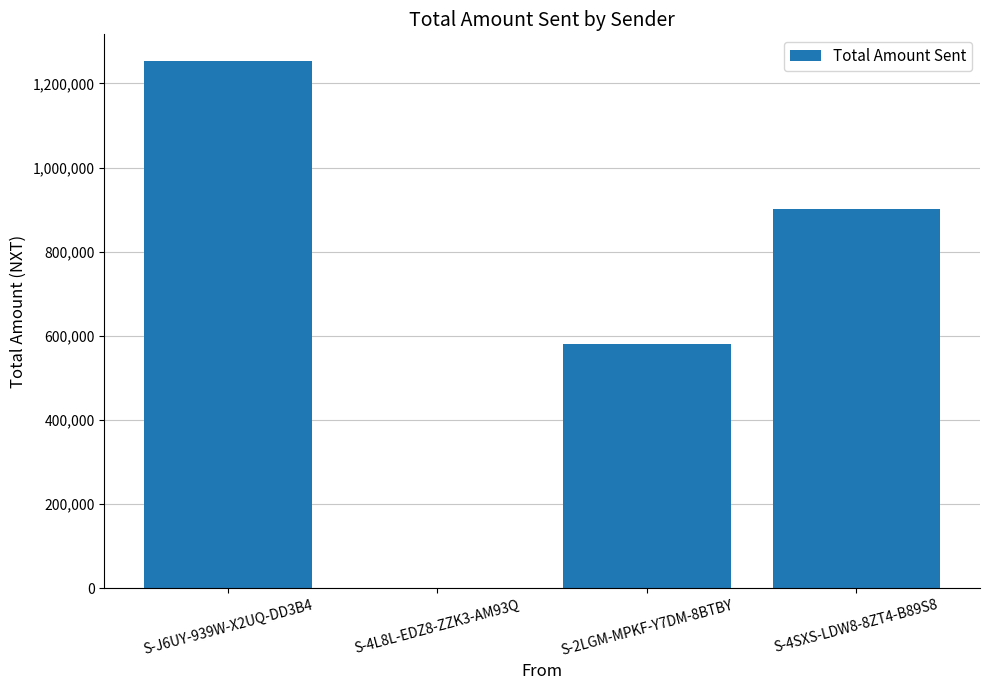

Are the bars grouped side by side (vs. stacked)?

No